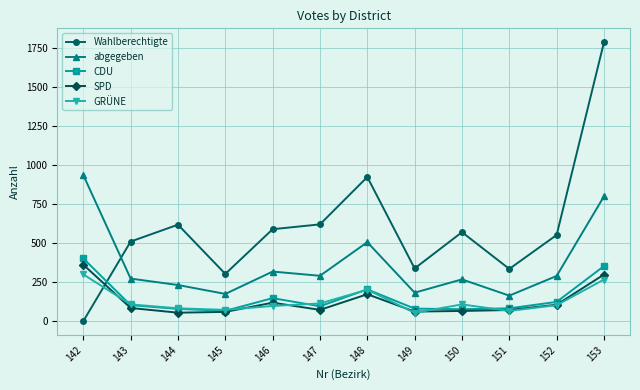

Between 147 and 150, which series saw the biggest shift?

Wahlberechtigte